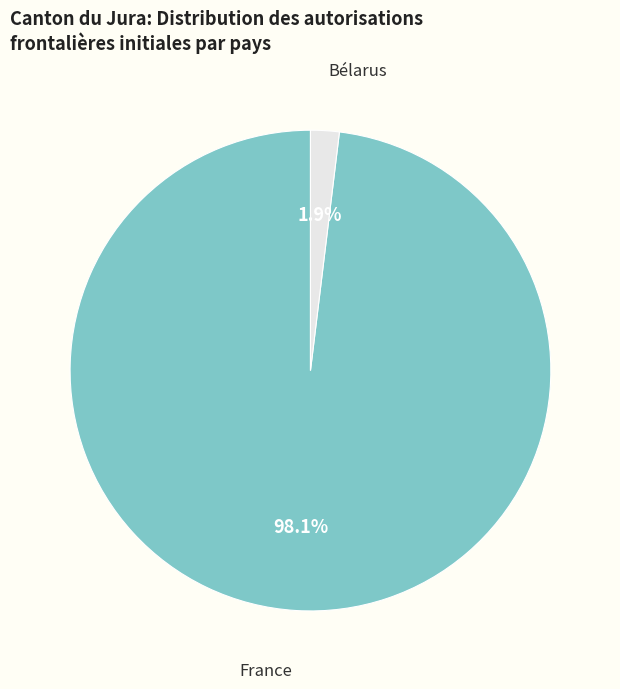

Is there any slice that represents more than half of the pie?

Yes